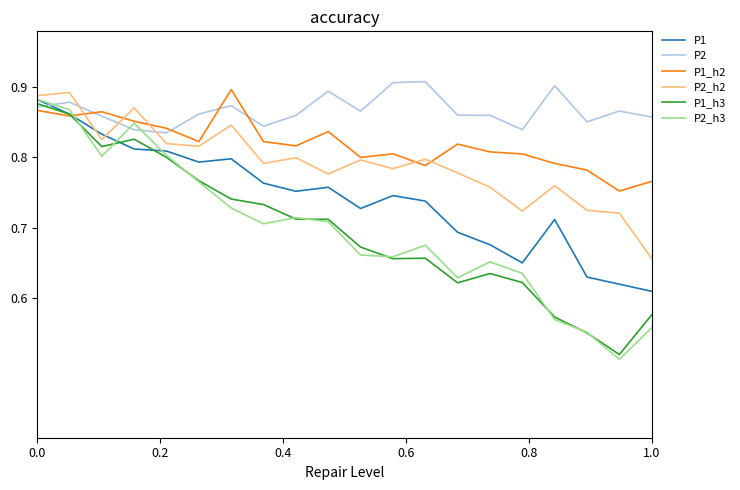

After their last crossing, which series has the higher values: P1_h2 or P2?

P2